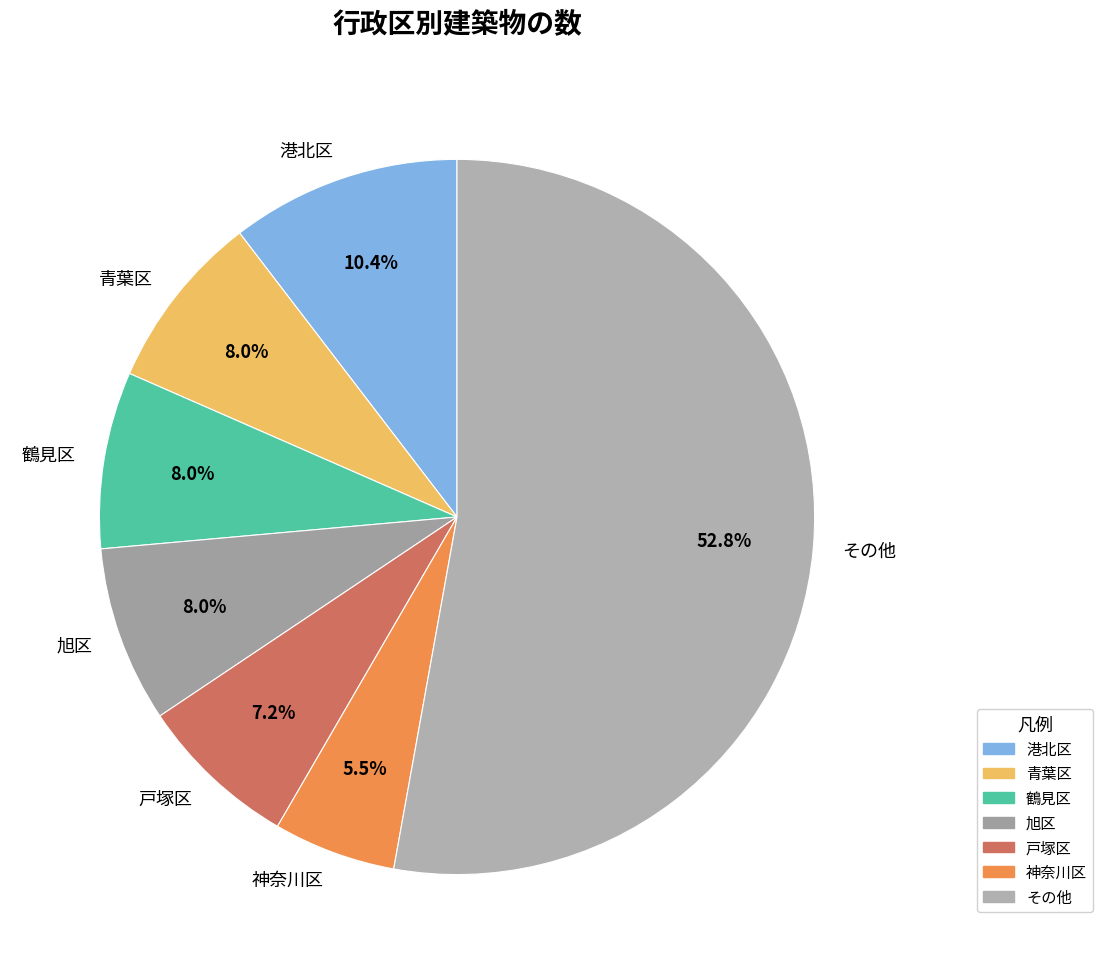

What is the majority slice?

その他